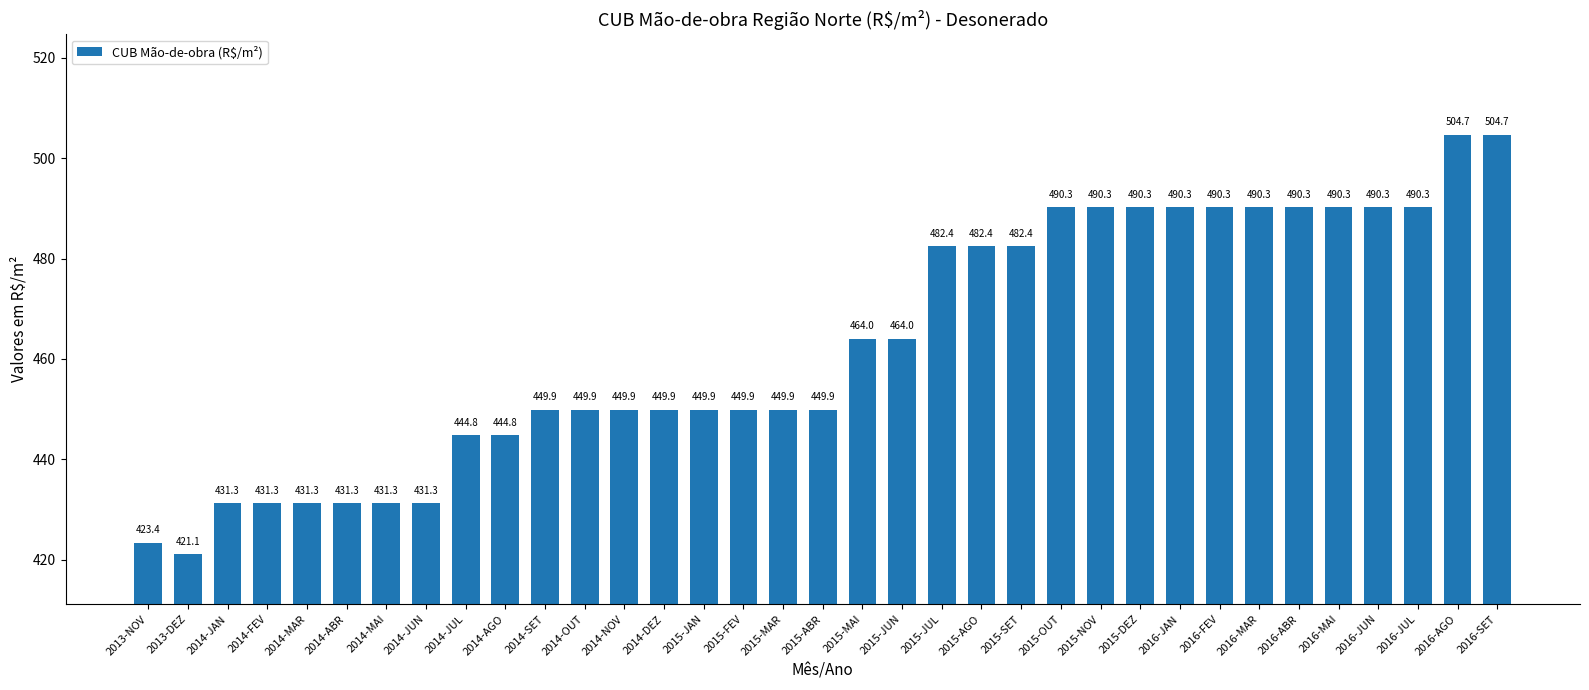

At which label does the data first exceed 449?

2014-SET